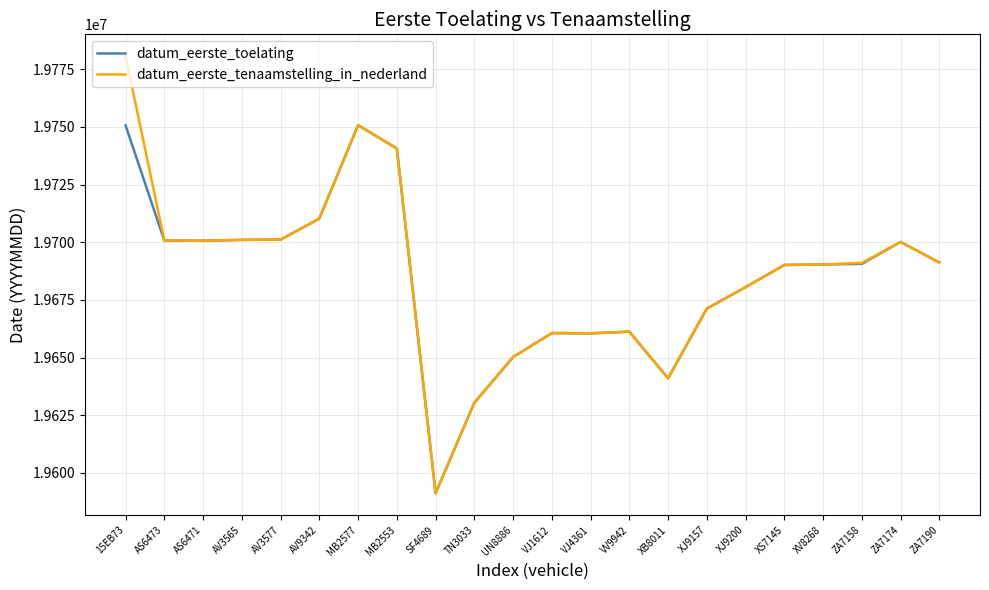

Does the chart display data point markers on the line(s)?

No